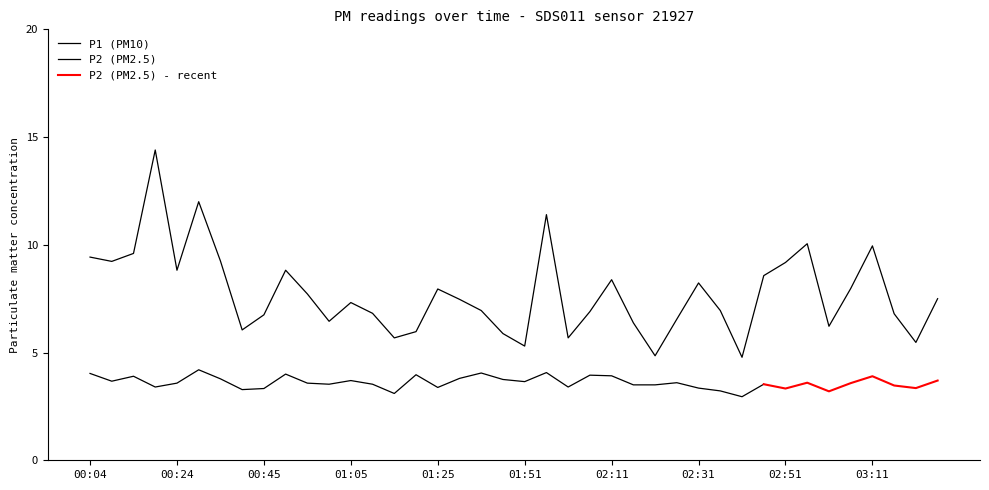

True or false: the data shows 12.2 at 01:25.

False